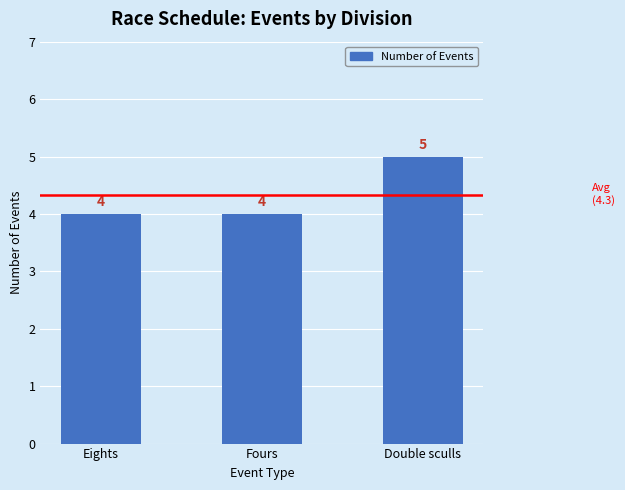

What is the sum of the values at Eights and Fours?

8